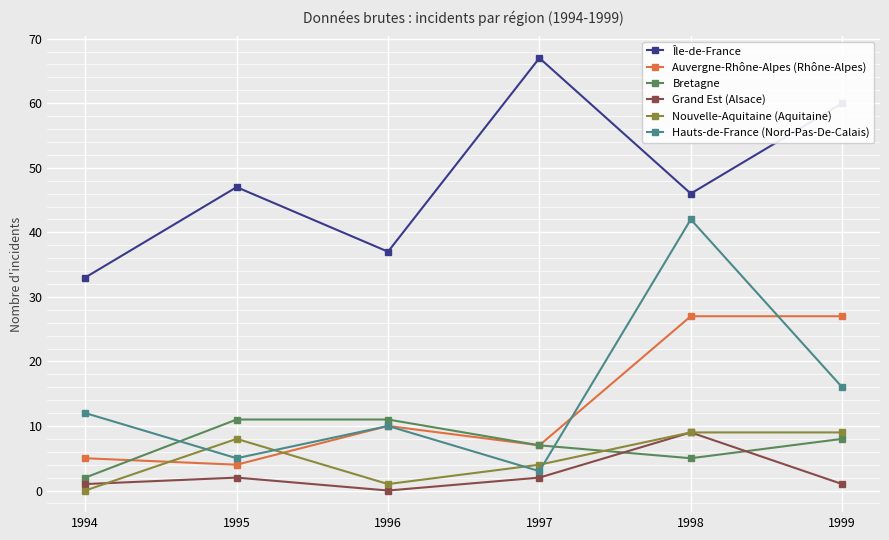

What is the sum of the Bretagne values at 1997 and 1994?

9